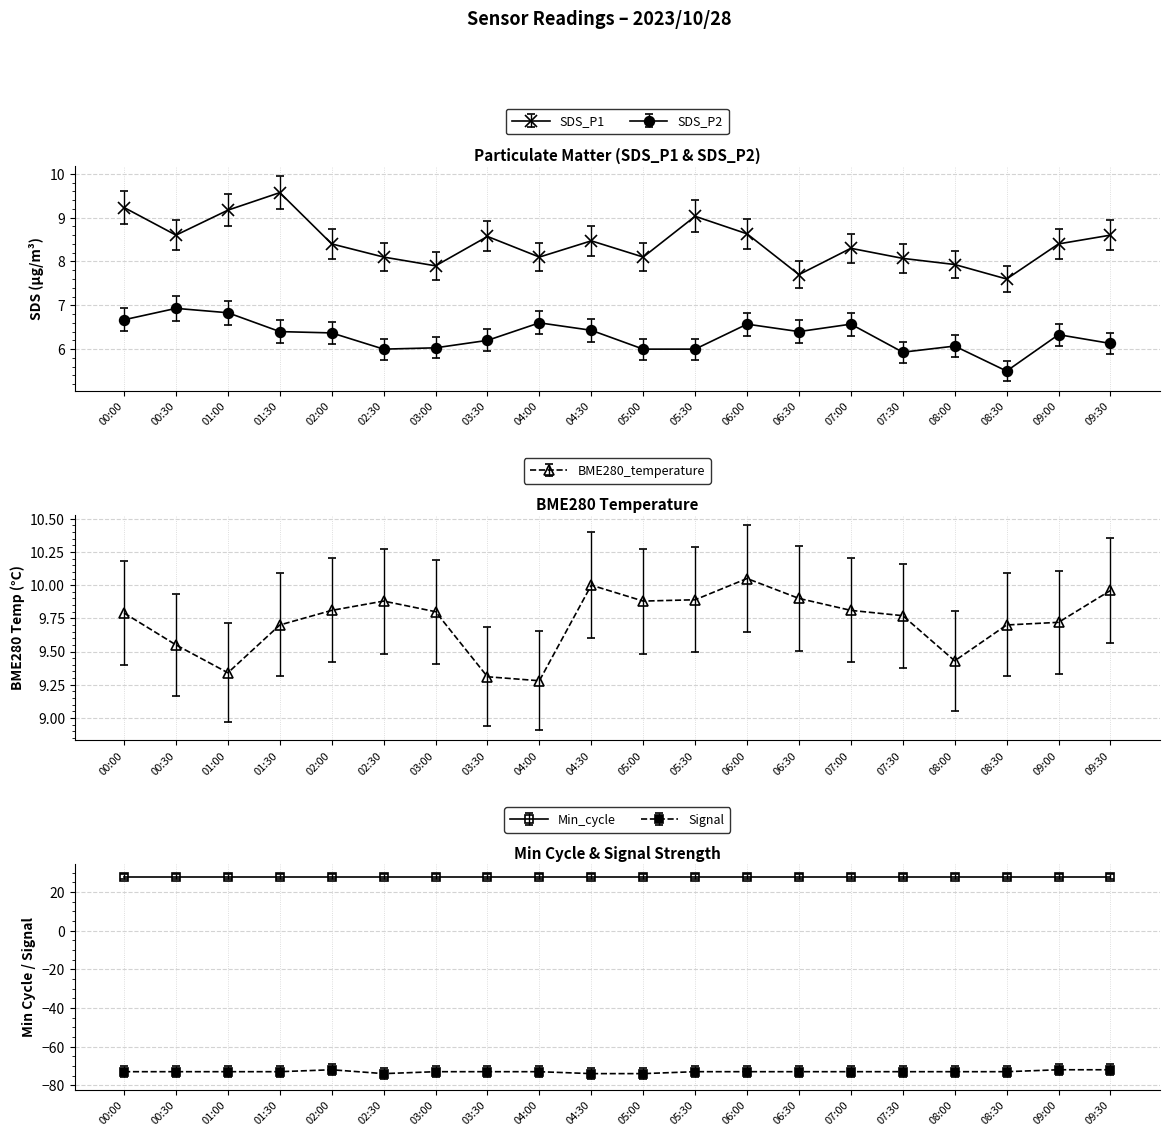

What are all the series names shown in the legend?

SDS_P1, SDS_P2, BME280_temperature, Signal